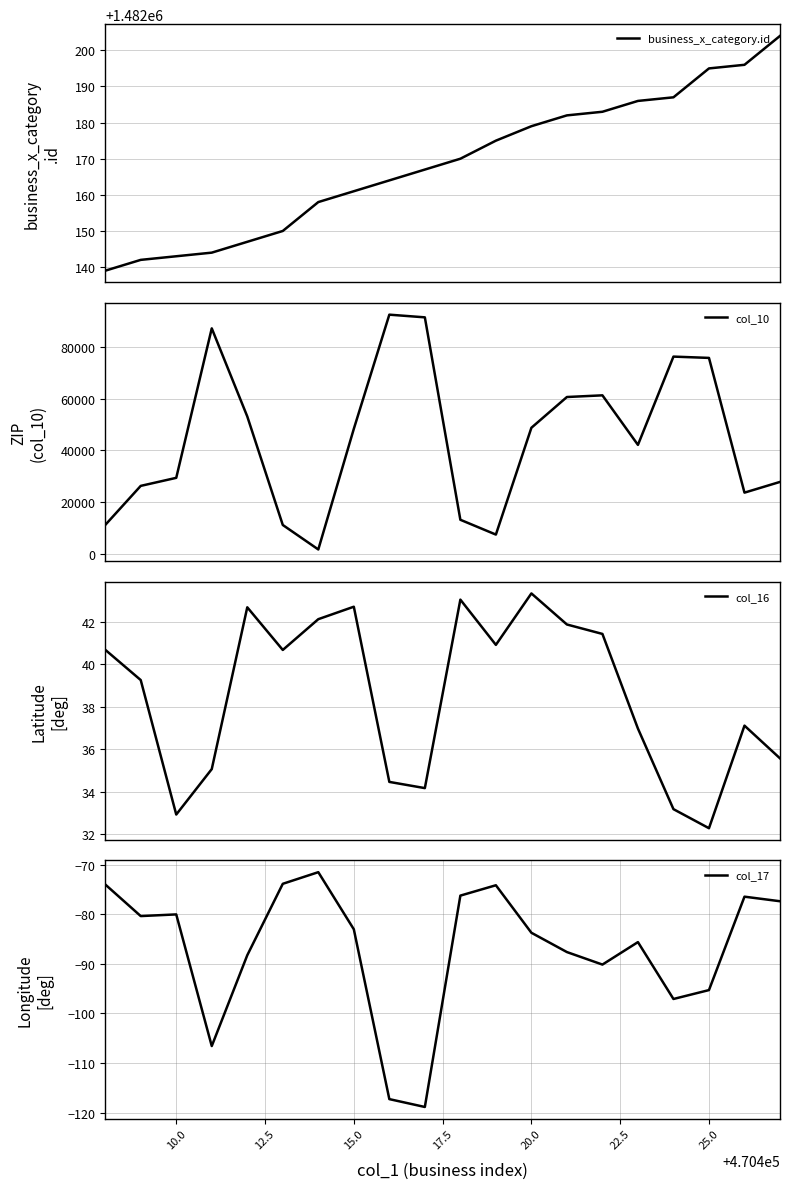

What are all the series names shown in the legend?

business_x_category.id, col_10, col_16, col_17